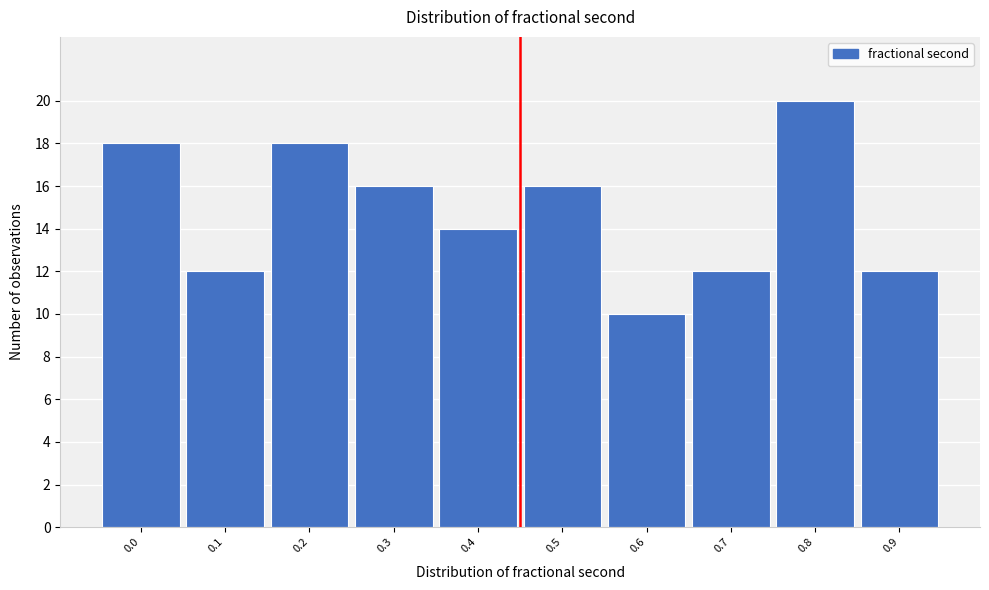

Reading left to right, what are all the values shown in this chart?

0.0=18	0.1=12	0.2=18	0.3=16	0.4=14	0.5=16	0.6=10	0.7=12	0.8=20	0.9=12